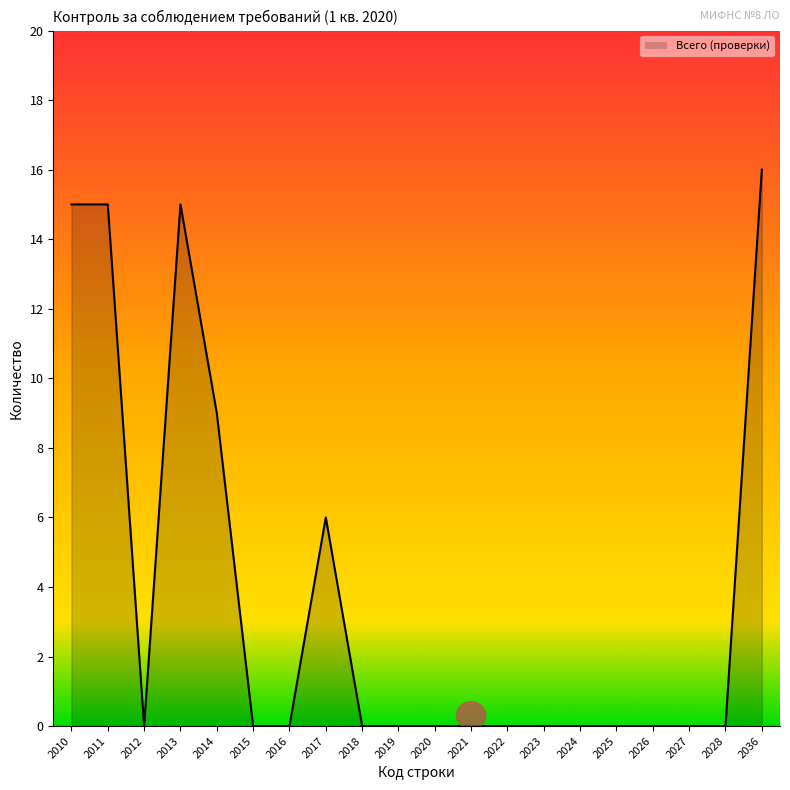

Reading left to right, extract all data points from this chart.

15	15	0	15	9	0	0	6	0	0	0	0	0	0	0	0	0	0	0	16